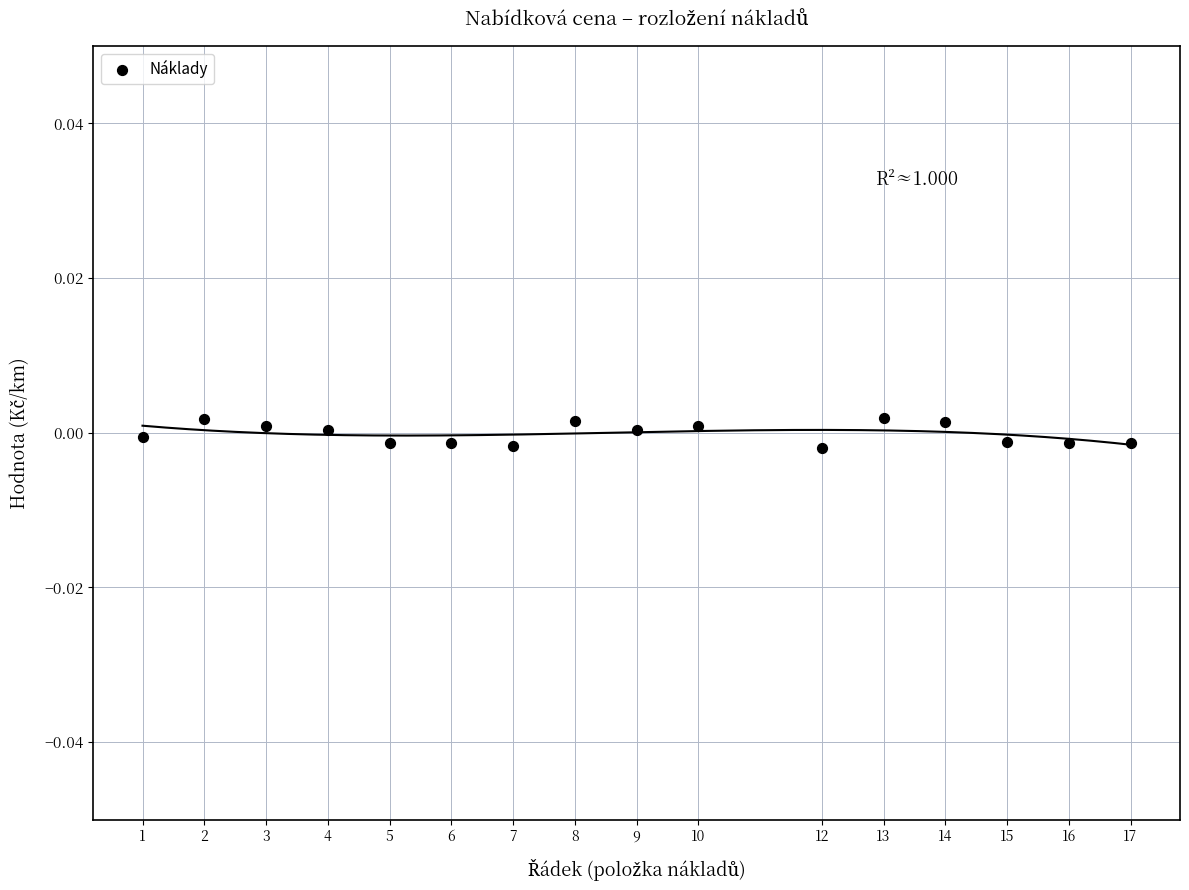

What is the range of X values (max minus min)?

16.0